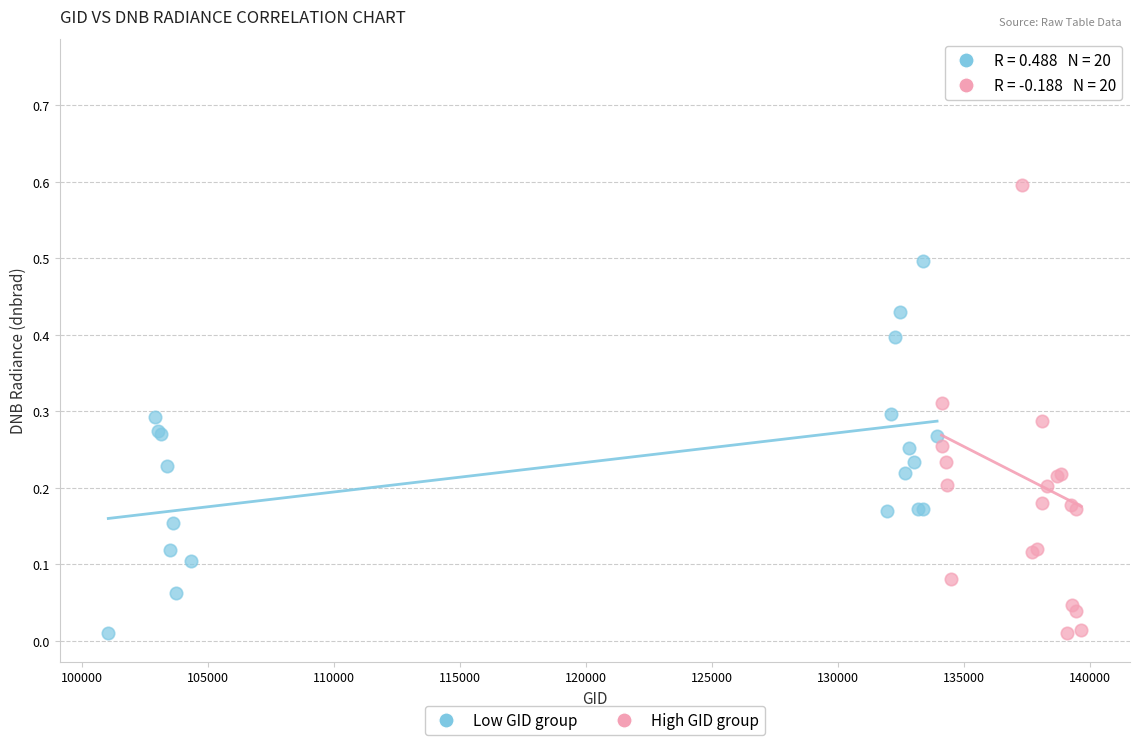

Which series contains the highest Y value?

High GID group